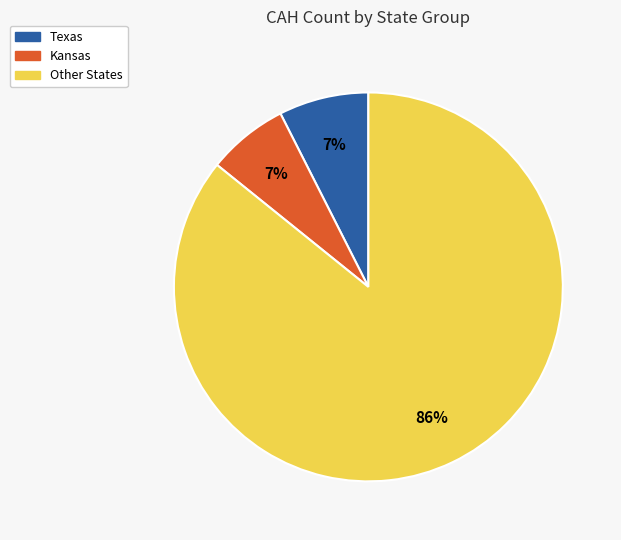

To the nearest percent, what is the average slice percentage?

33%